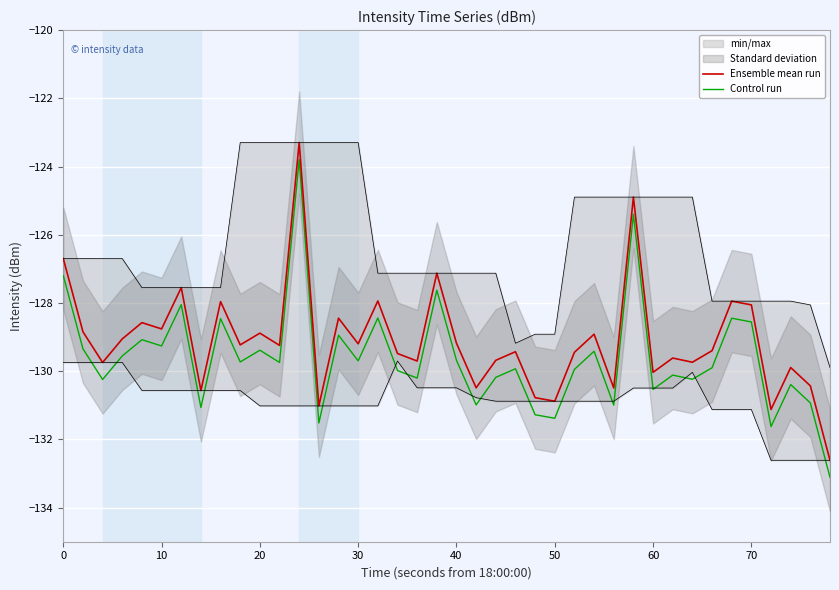

At how many categories does at least one series exceed -130?

30